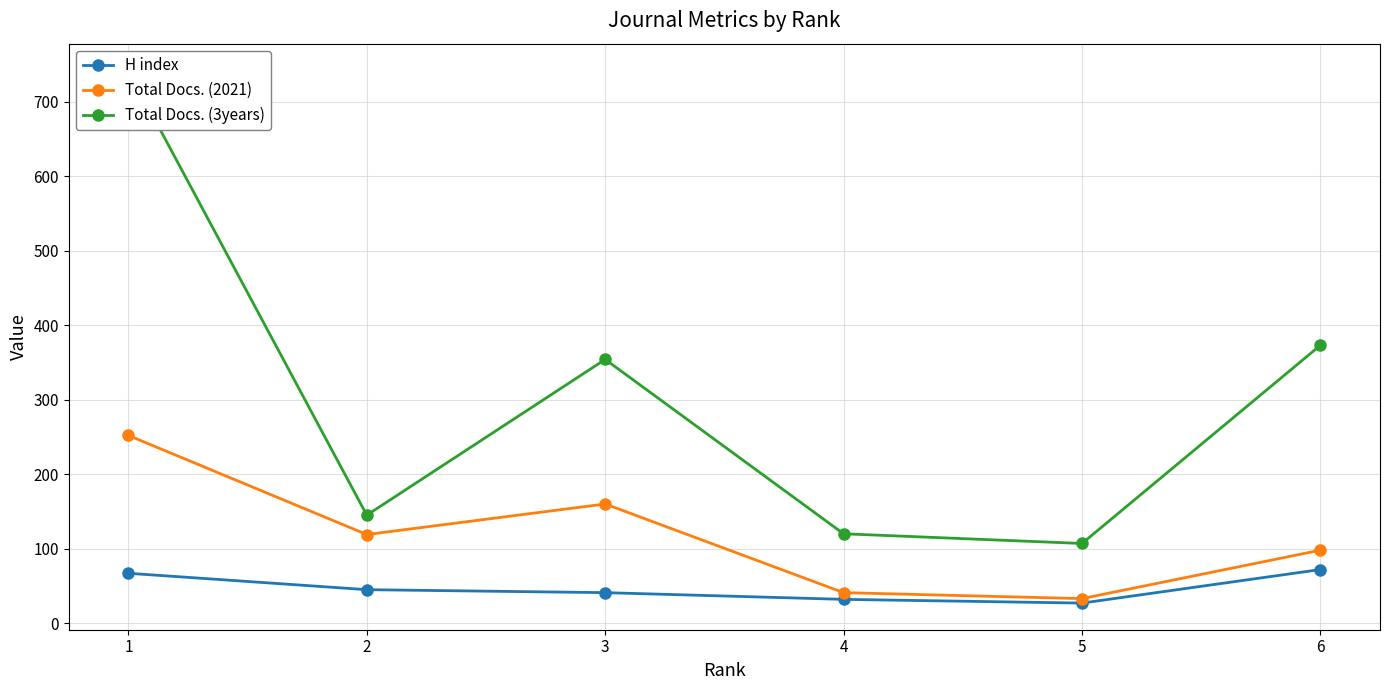

List the series in order of their overall mean, lowest first.

H index, Total Docs. (2021), Total Docs. (3years)